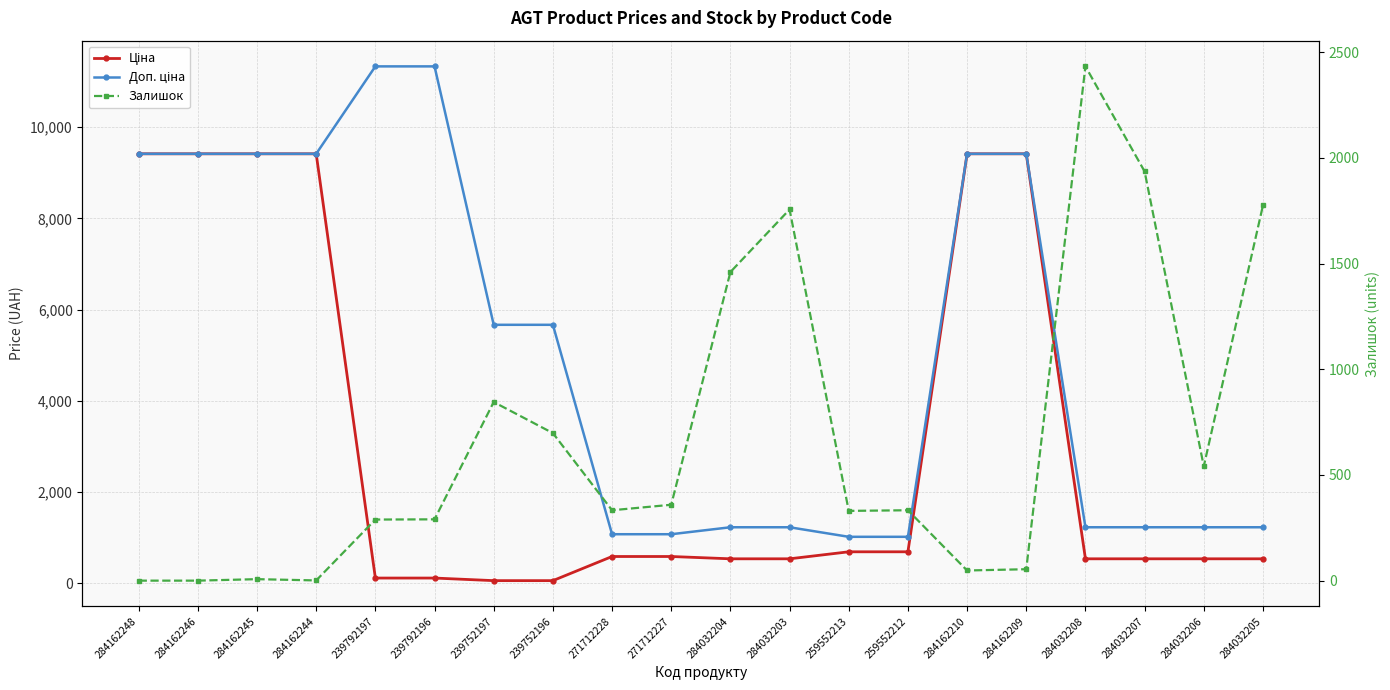

List the series in order of their overall mean, highest first.

Доп. ціна, Ціна, Залишок